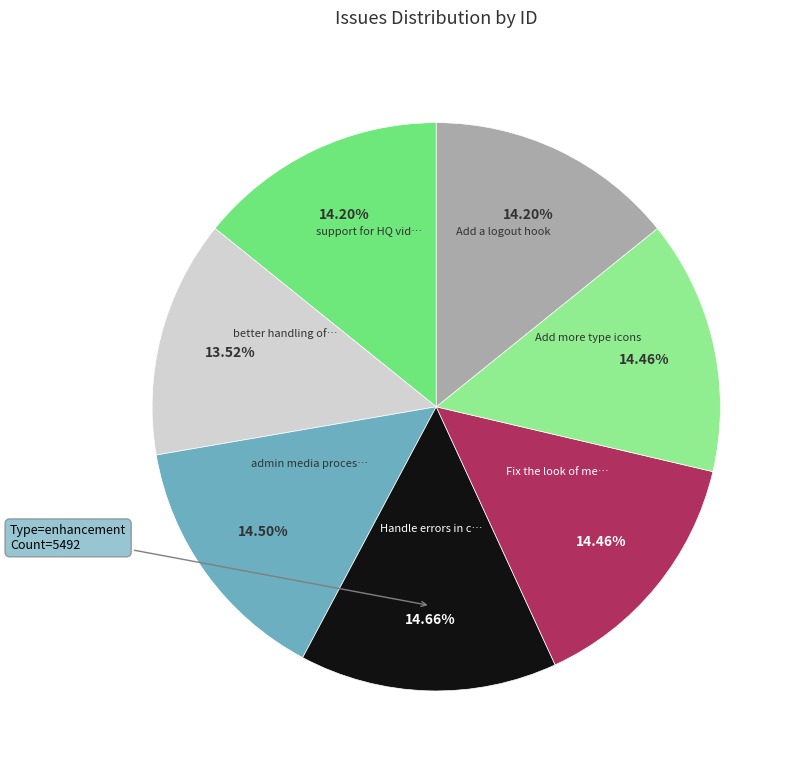

Does any single category account for the majority?

No